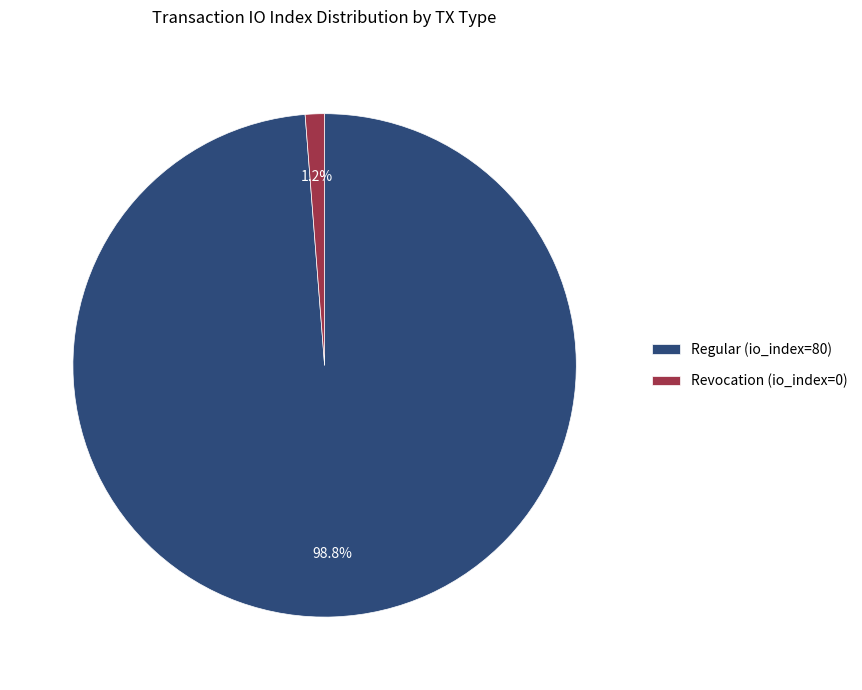

Which category has the smallest portion of the pie?

Revocation (io_index=0)